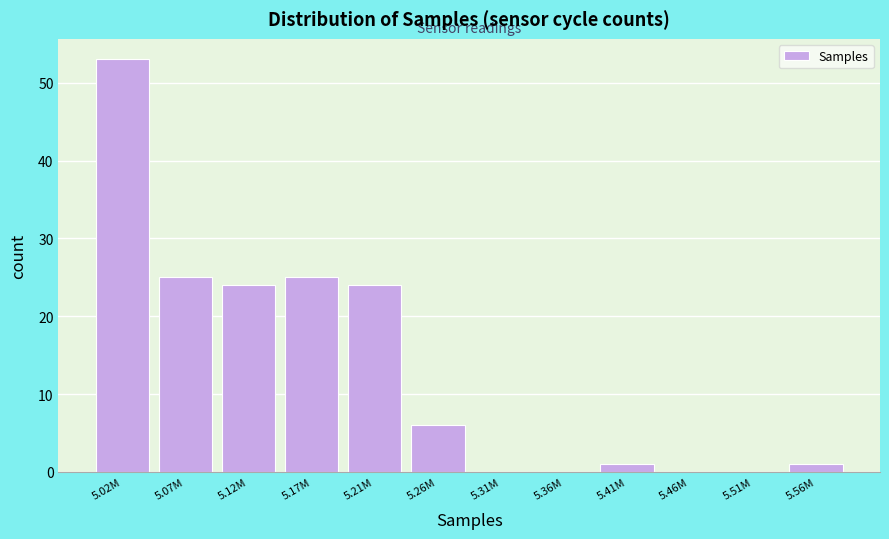

Reading right to left, list all the values displayed in this chart.

5.56M=1	5.51M=0	5.46M=0	5.41M=1	5.36M=0	5.31M=0	5.26M=6	5.21M=24	5.17M=25	5.12M=24	5.07M=25	5.02M=53